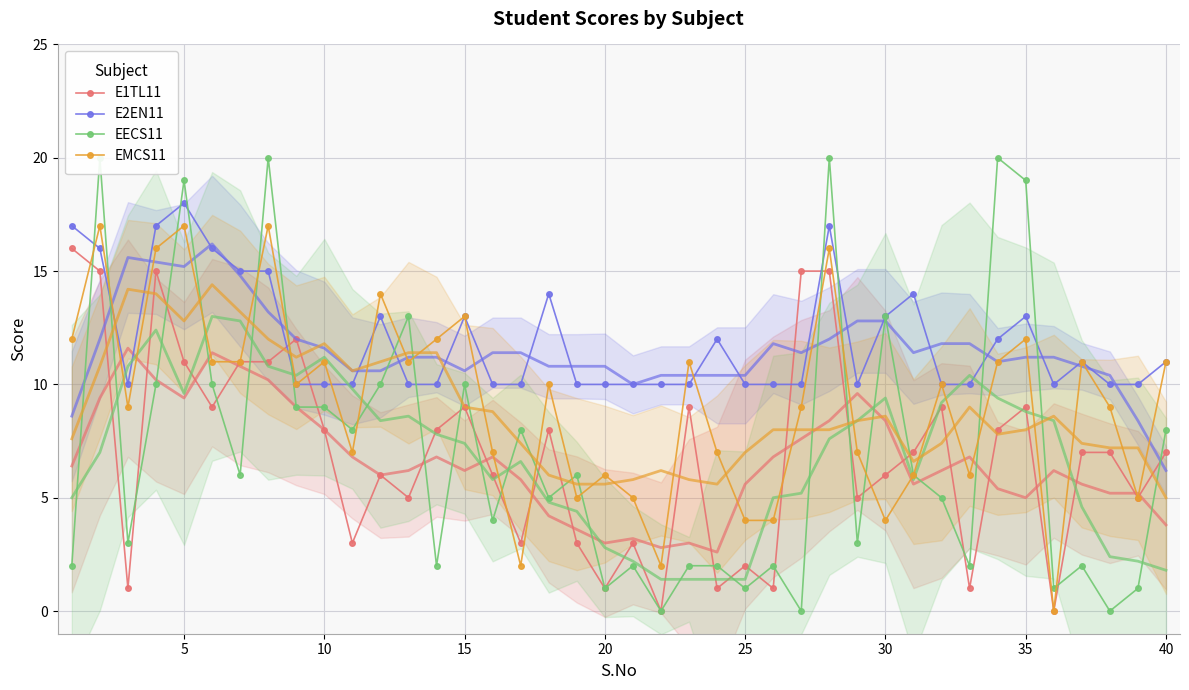

Read the E1TL11 value at 20.

1